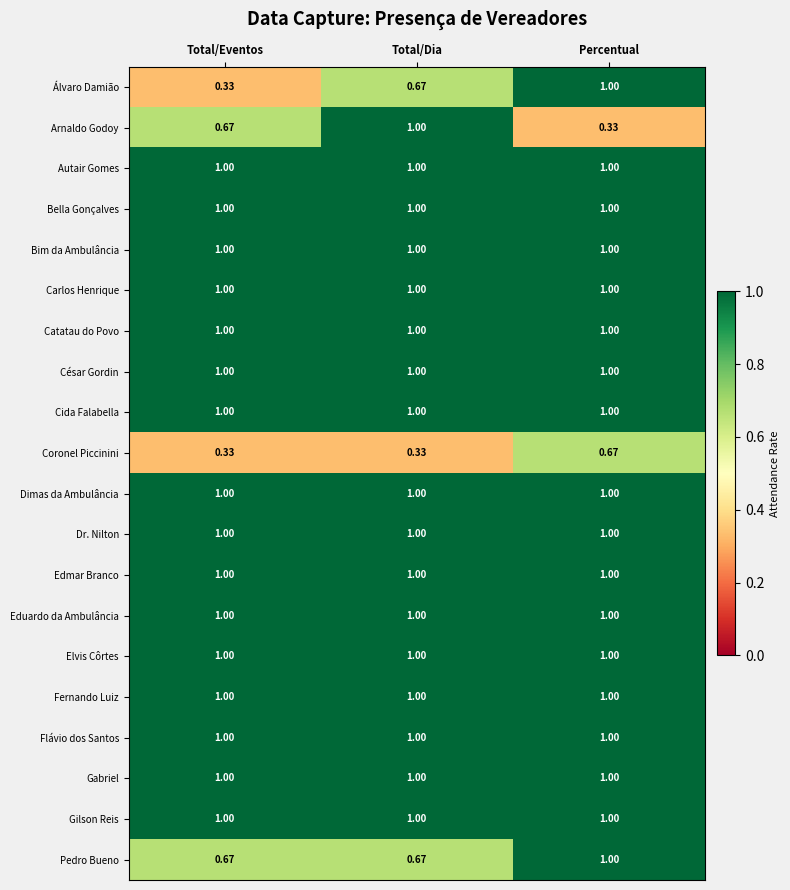

How many categories are shown in the chart?

3